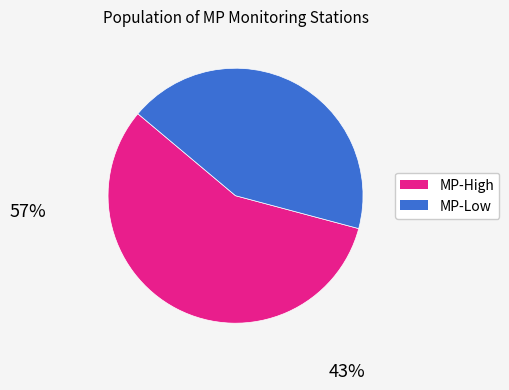

Do MP-Low and MP-High together represent more than half of the pie?

Yes